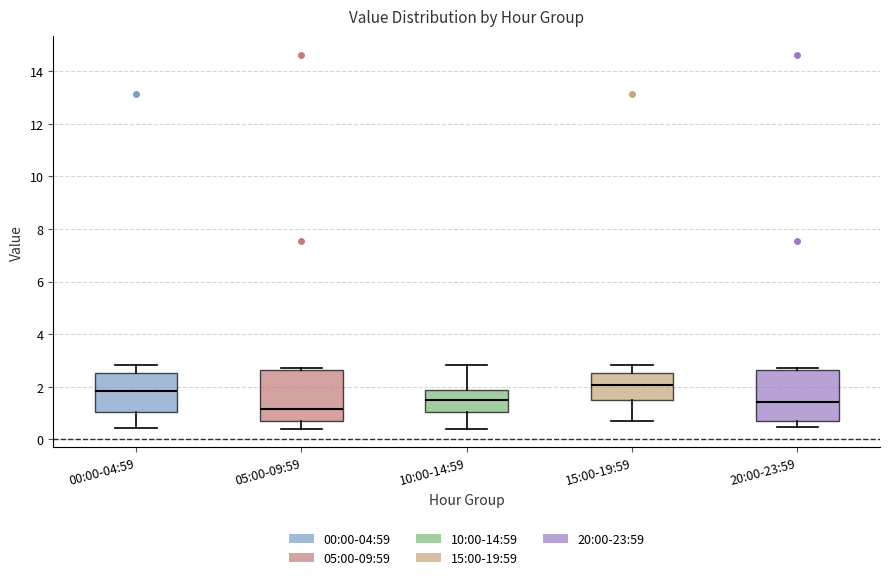

Reading left to right, transcribe this box plot: for each box, give where its median line is, the range the box spans, and where its two whiskers end, as read against the y-axis. The values are not printed on the chart, so give them approximately, as read against the axis.

00:00-04:59: median 1.8, box 1.0 to 2.6, whiskers 0.4 to 2.8
05:00-09:59: median 1.2, box 0.6 to 2.6, whiskers 0.4 to 2.8
10:00-14:59: median 1.4, box 1.0 to 1.8, whiskers 0.4 to 2.8
15:00-19:59: median 2.0, box 1.4 to 2.6, whiskers 0.8 to 2.8
20:00-23:59: median 1.4, box 0.6 to 2.6, whiskers 0.4 to 2.8